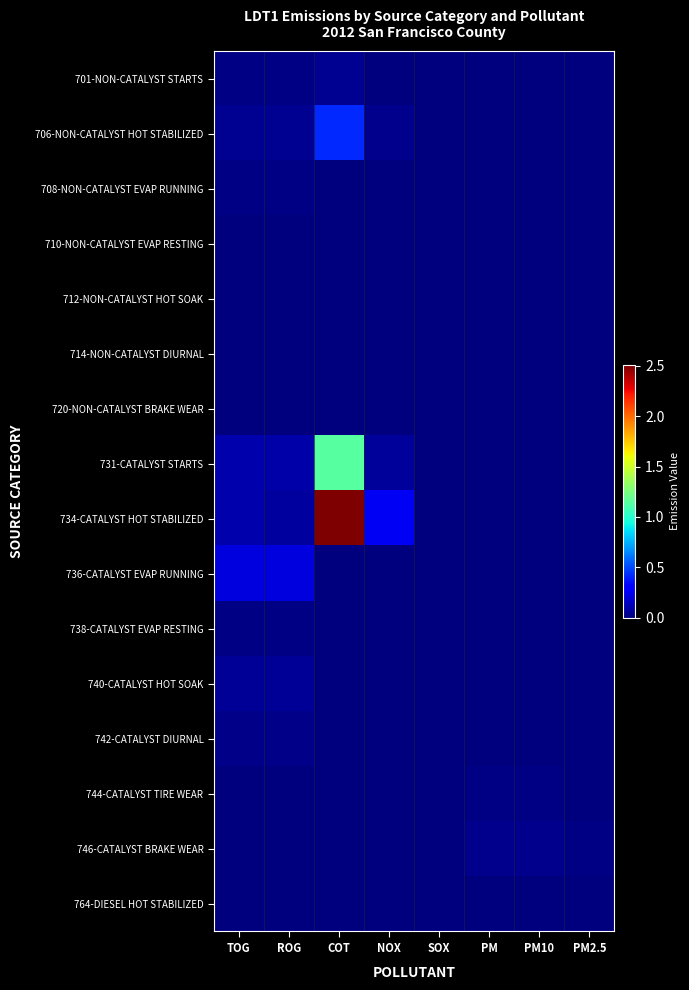

Reading left to right, list all the values displayed in this chart.

701-NON-CATALYST STARTS: TOG=0.0	ROG=0.0	COT=0.0	NOX=0.0	SOX=0.0	PM=0.0	PM10=0.0	PM2.5=0.0
706-NON-CATALYST HOT STABILIZED: TOG=0.0	ROG=0.0	COT=0.4	NOX=0.0	SOX=0.0	PM=0.0	PM10=0.0	PM2.5=0.0
708-NON-CATALYST EVAP RUNNING: TOG=0.0	ROG=0.0	COT=0.0	NOX=0.0	SOX=0.0	PM=0.0	PM10=0.0	PM2.5=0.0
710-NON-CATALYST EVAP RESTING: TOG=0.0	ROG=0.0	COT=0.0	NOX=0.0	SOX=0.0	PM=0.0	PM10=0.0	PM2.5=0.0
712-NON-CATALYST HOT SOAK: TOG=0.0	ROG=0.0	COT=0.0	NOX=0.0	SOX=0.0	PM=0.0	PM10=0.0	PM2.5=0.0
714-NON-CATALYST DIURNAL: TOG=0.0	ROG=0.0	COT=0.0	NOX=0.0	SOX=0.0	PM=0.0	PM10=0.0	PM2.5=0.0
720-NON-CATALYST BRAKE WEAR: TOG=0.0	ROG=0.0	COT=0.0	NOX=0.0	SOX=0.0	PM=0.0	PM10=0.0	PM2.5=0.0
731-CATALYST STARTS: TOG=0.1	ROG=0.1	COT=1.1	NOX=0.1	SOX=0.0	PM=0.0	PM10=0.0	PM2.5=0.0
734-CATALYST HOT STABILIZED: TOG=0.1	ROG=0.1	COT=2.5	NOX=0.3	SOX=0.0	PM=0.0	PM10=0.0	PM2.5=0.0
736-CATALYST EVAP RUNNING: TOG=0.2	ROG=0.2	COT=0.0	NOX=0.0	SOX=0.0	PM=0.0	PM10=0.0	PM2.5=0.0
738-CATALYST EVAP RESTING: TOG=0.0	ROG=0.0	COT=0.0	NOX=0.0	SOX=0.0	PM=0.0	PM10=0.0	PM2.5=0.0
740-CATALYST HOT SOAK: TOG=0.1	ROG=0.1	COT=0.0	NOX=0.0	SOX=0.0	PM=0.0	PM10=0.0	PM2.5=0.0
742-CATALYST DIURNAL: TOG=0.0	ROG=0.0	COT=0.0	NOX=0.0	SOX=0.0	PM=0.0	PM10=0.0	PM2.5=0.0
744-CATALYST TIRE WEAR: TOG=0.0	ROG=0.0	COT=0.0	NOX=0.0	SOX=0.0	PM=0.0	PM10=0.0	PM2.5=0.0
746-CATALYST BRAKE WEAR: TOG=0.0	ROG=0.0	COT=0.0	NOX=0.0	SOX=0.0	PM=0.0	PM10=0.0	PM2.5=0.0
764-DIESEL HOT STABILIZED: TOG=0.0	ROG=0.0	COT=0.0	NOX=0.0	SOX=0.0	PM=0.0	PM10=0.0	PM2.5=0.0